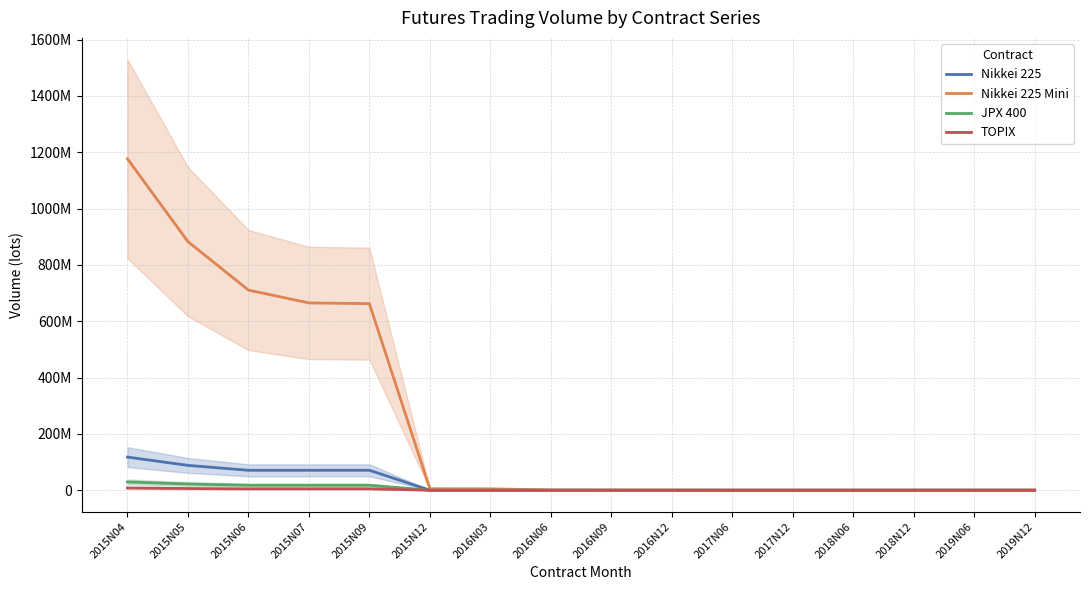

True or false: Nikkei 225 and Nikkei 225 Mini cross at least once.

False